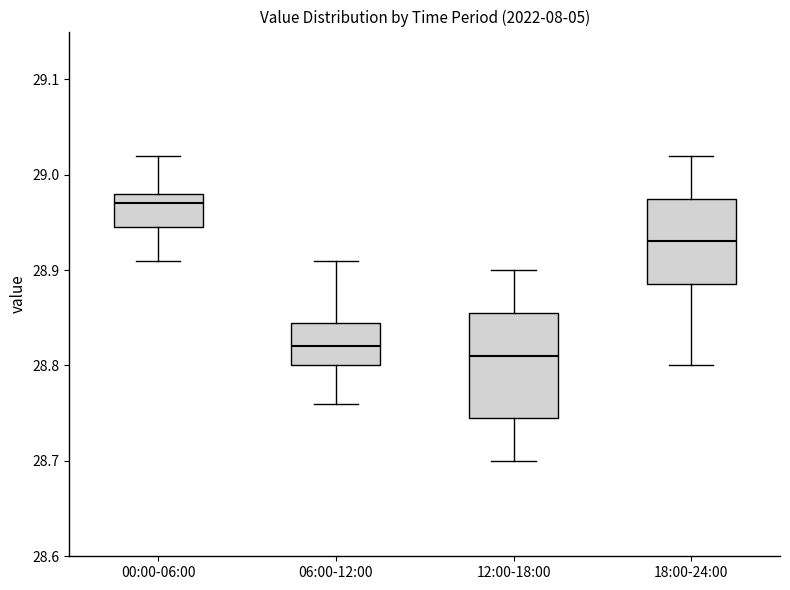

Comparing the boxes themselves (not the whiskers), which one is the tallest?

12:00-18:00